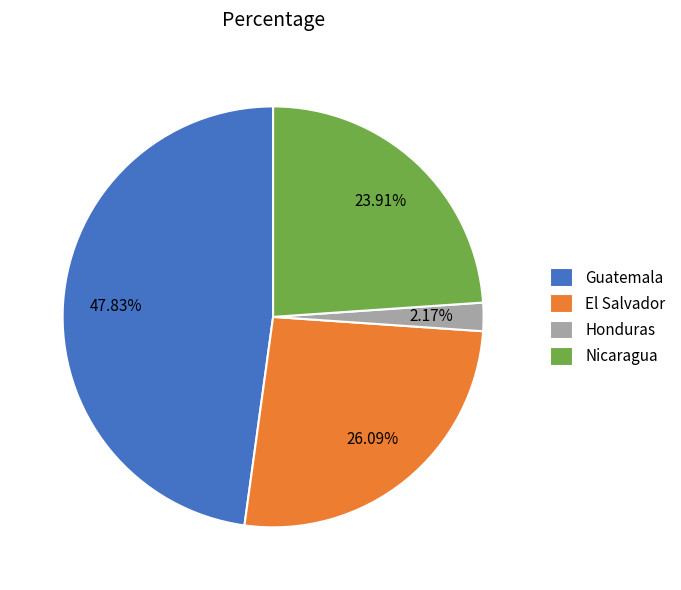

Rank the categories by value from highest to lowest.

Guatemala, El Salvador, Nicaragua, Honduras